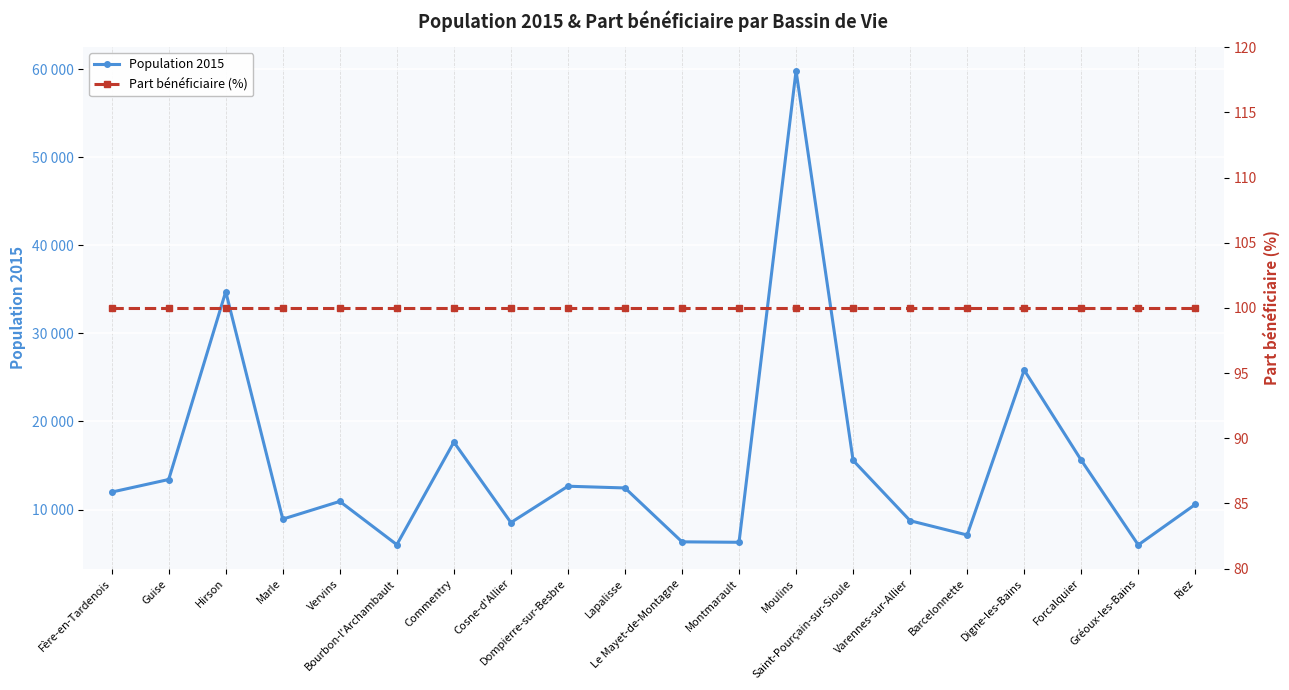

Does the chart display data point markers on the line(s)?

Yes